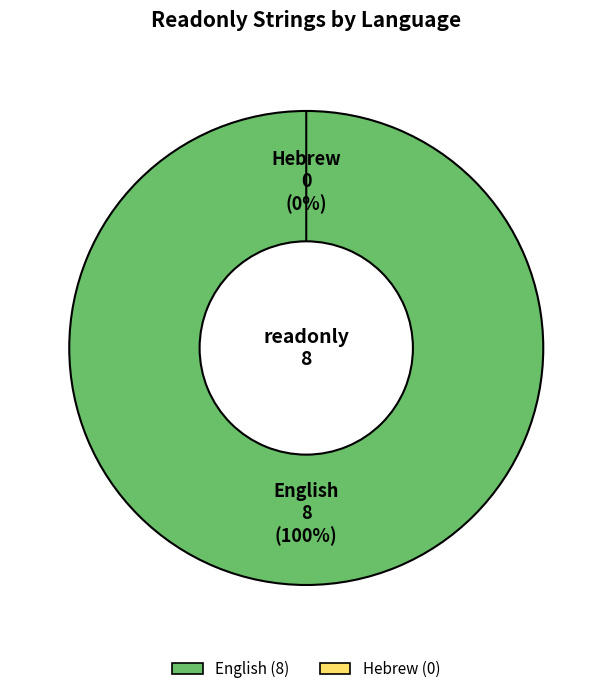

To the nearest percent, what portion does English represent?

100%